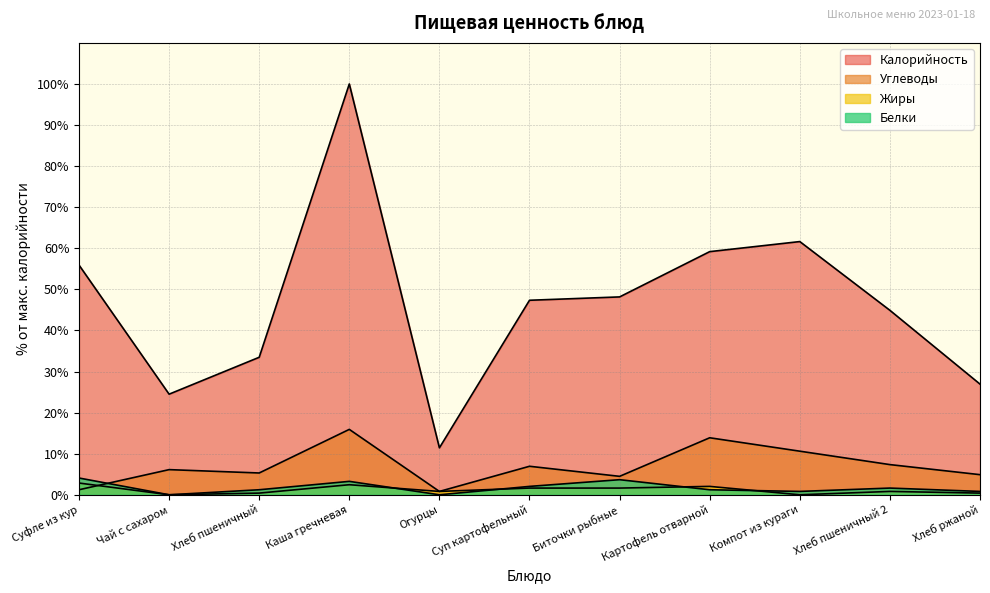

How many lines are shown in the chart?

4